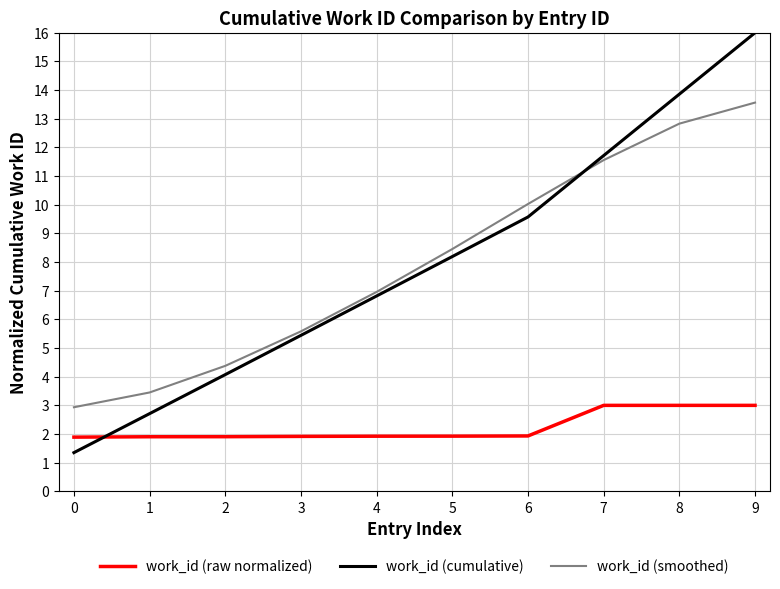

Reading left to right, extract all data points from this chart.

work_id (raw normalized): 1.9	1.9	1.9	1.9	1.9	1.9	1.9	3.0	3.0	3.0
work_id (cumulative): 1.4	2.7	4.1	5.4	6.8	8.2	9.6	11.7	13.9	16.0
work_id (smoothed): 2.9	3.4	4.4	5.6	7.0	8.5	10.0	11.6	12.8	13.6